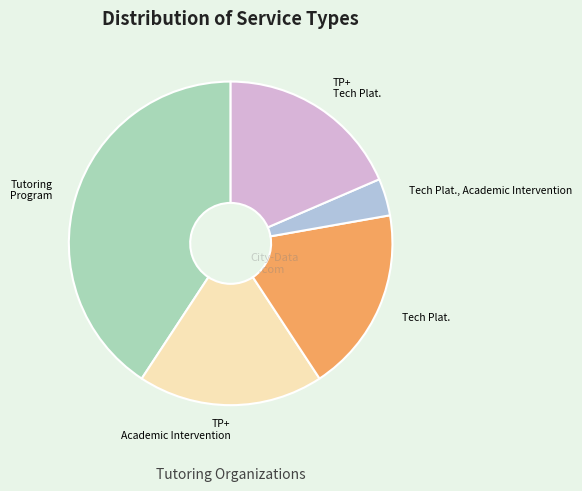

Is there any slice that represents more than half of the pie?

No